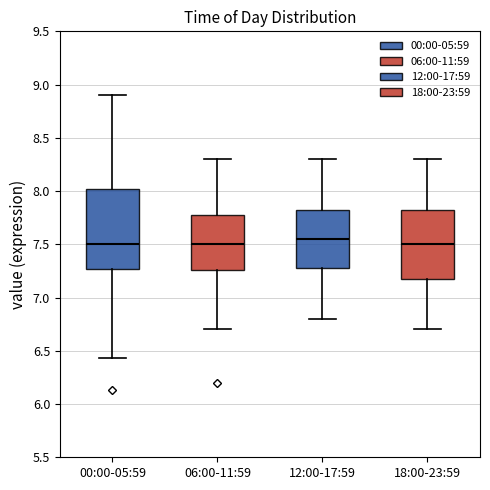

Where does the upper whisker of the box for 06:00-11:59 end on the y-axis? The values are not printed on the chart, so give them approximately, as read against the axis.

8.30